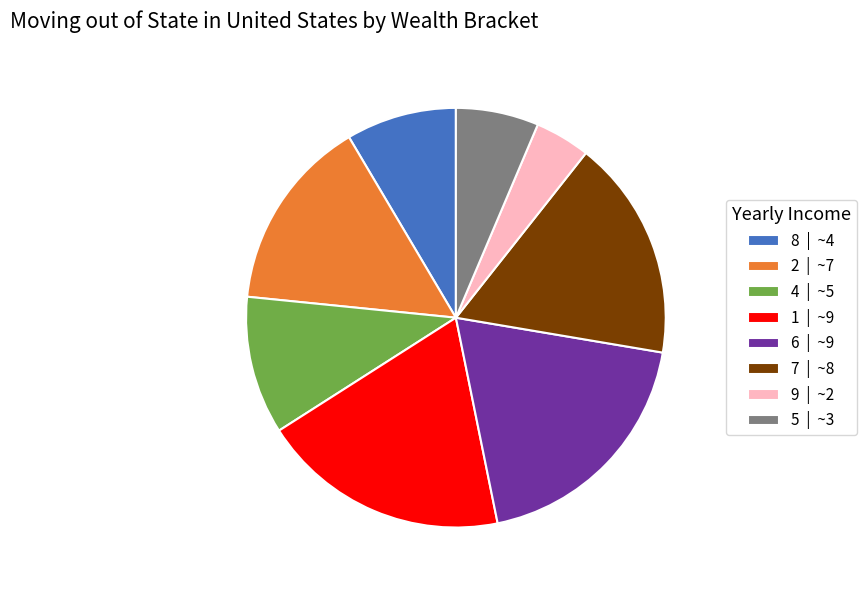

Is there a majority slice in this chart?

No